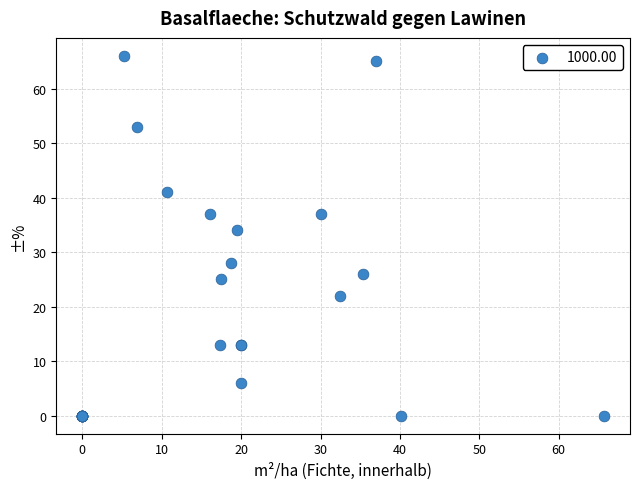

What Y value in the scatter plot is closest to 33?

34